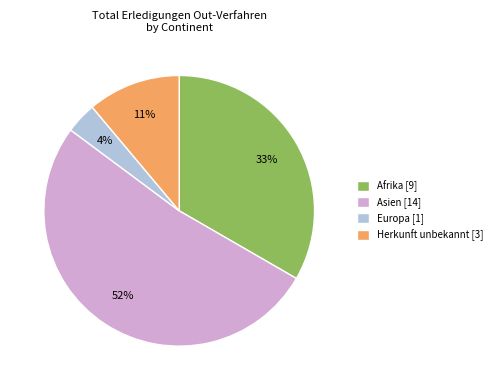

To the nearest percent, what is the average slice percentage?

25%